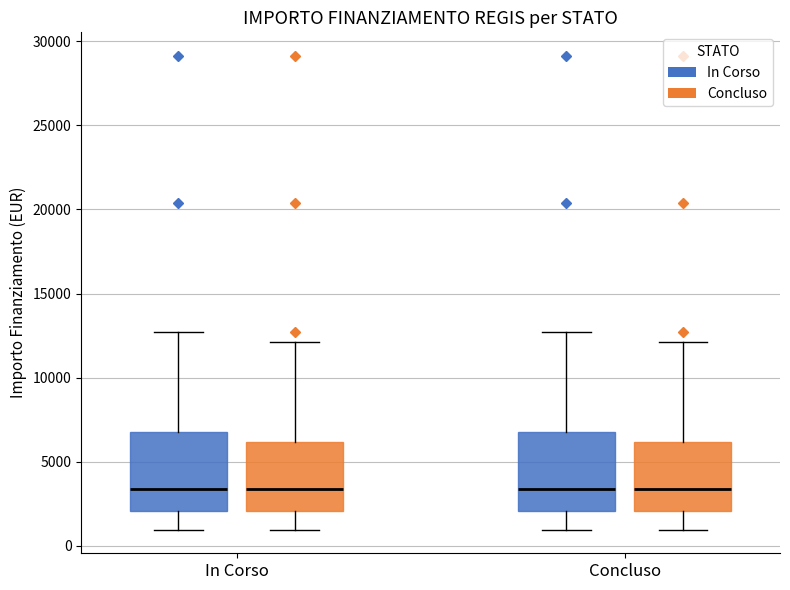

Where is the upper edge of the box for In Corso (Concluso) on the y-axis? The values are not printed on the chart, so give them approximately, as read against the axis.

6000